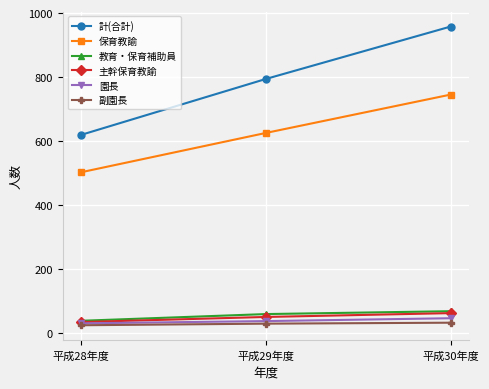

What is the sum of the 園長 values at 平成29年度 and 平成30年度?

81